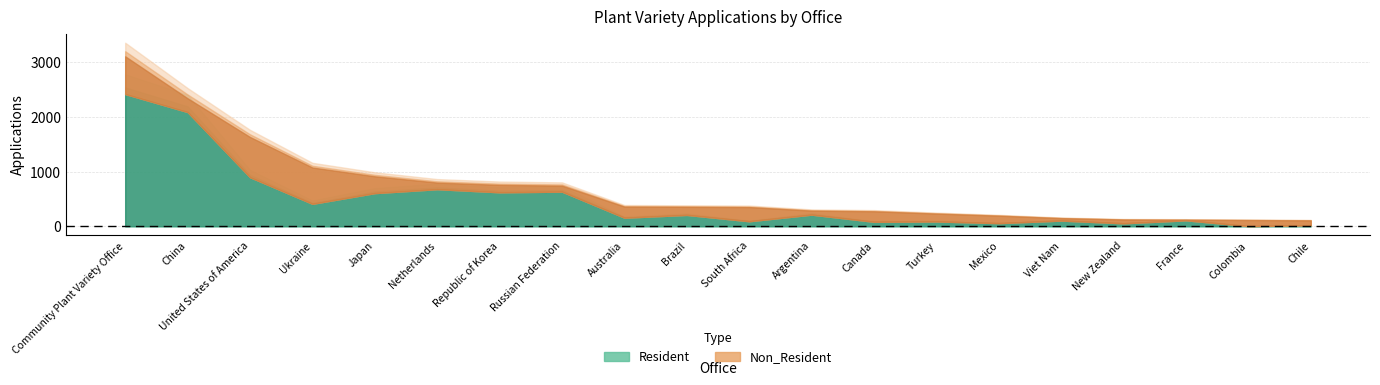

List the series in order of their overall mean, highest first.

Resident, Non_Resident